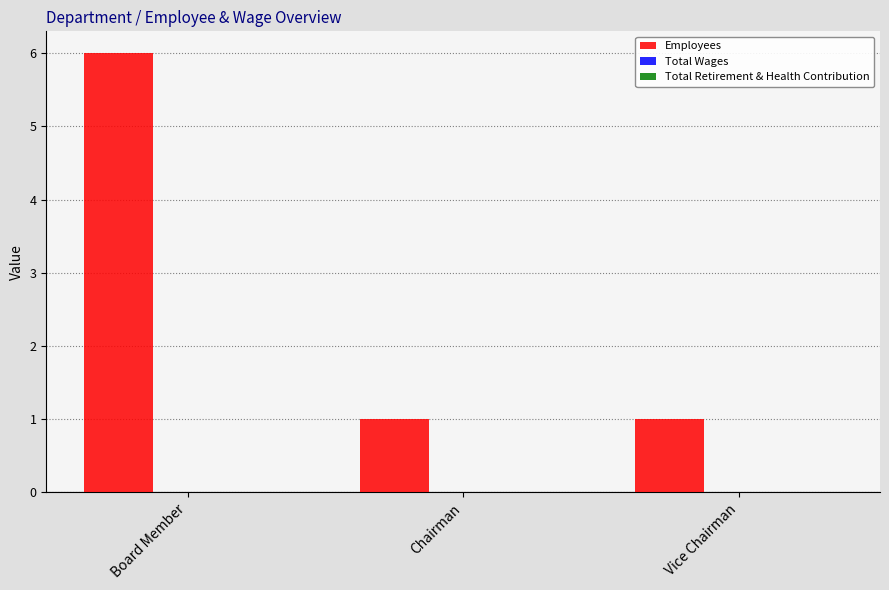

What is the maximum value shown in the chart?

6